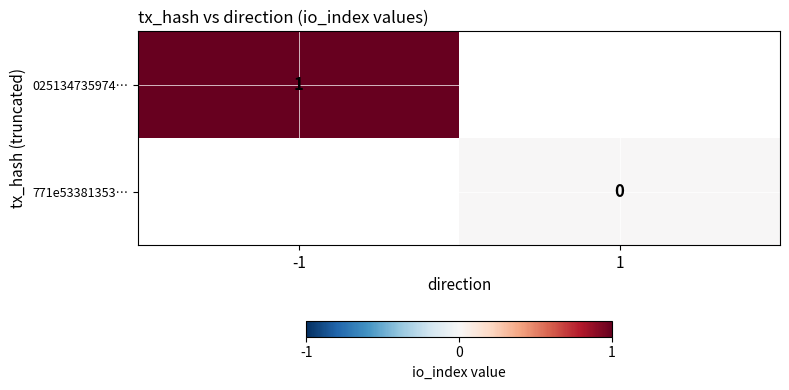

The 025134735974… series shows 1 at -1. True or false?

True